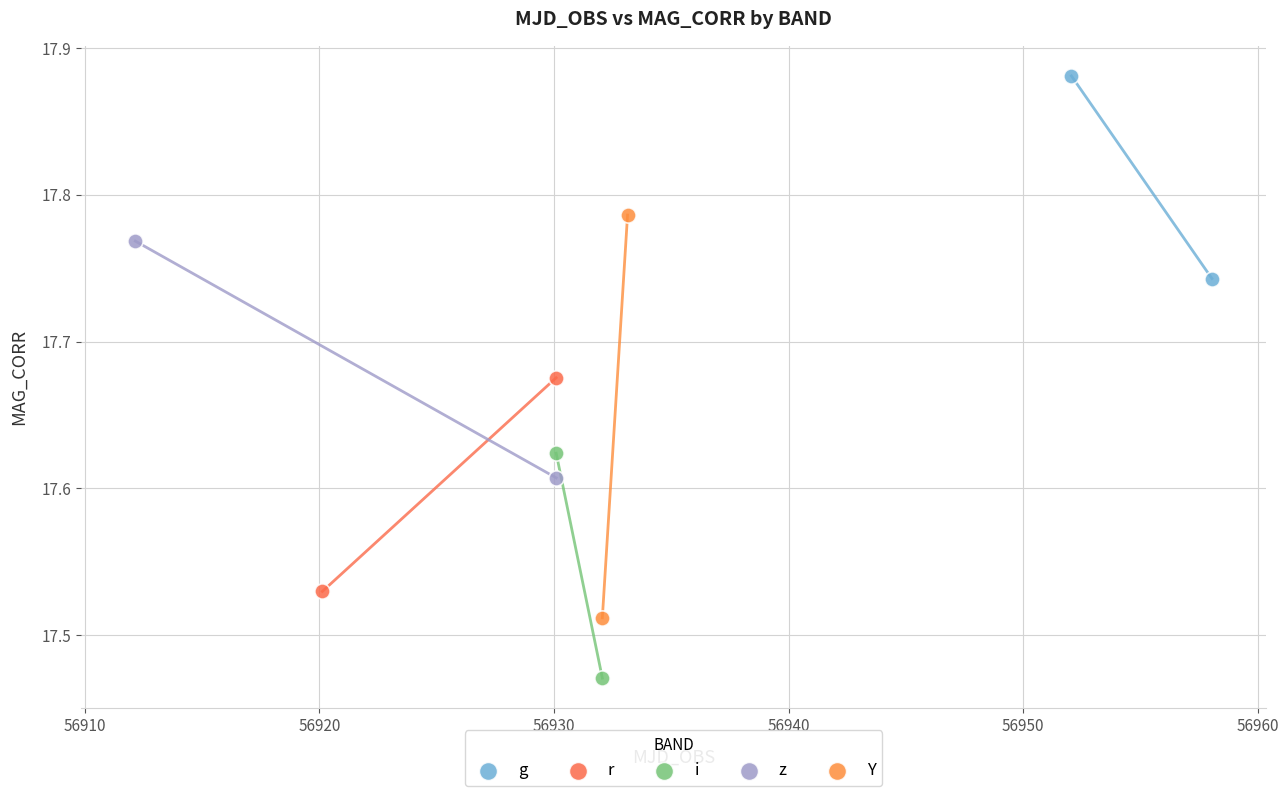

What are all the series names shown in the legend?

g, r, i, z, Y